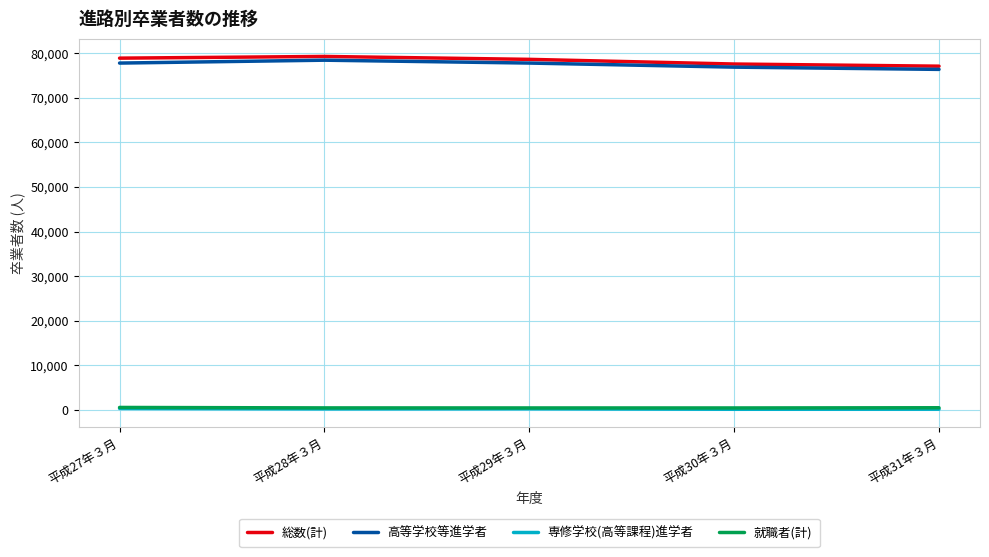

Is the value of 総数(計) at 平成29年３月 greater than the value of 就職者(計) at 平成28年３月?

Yes